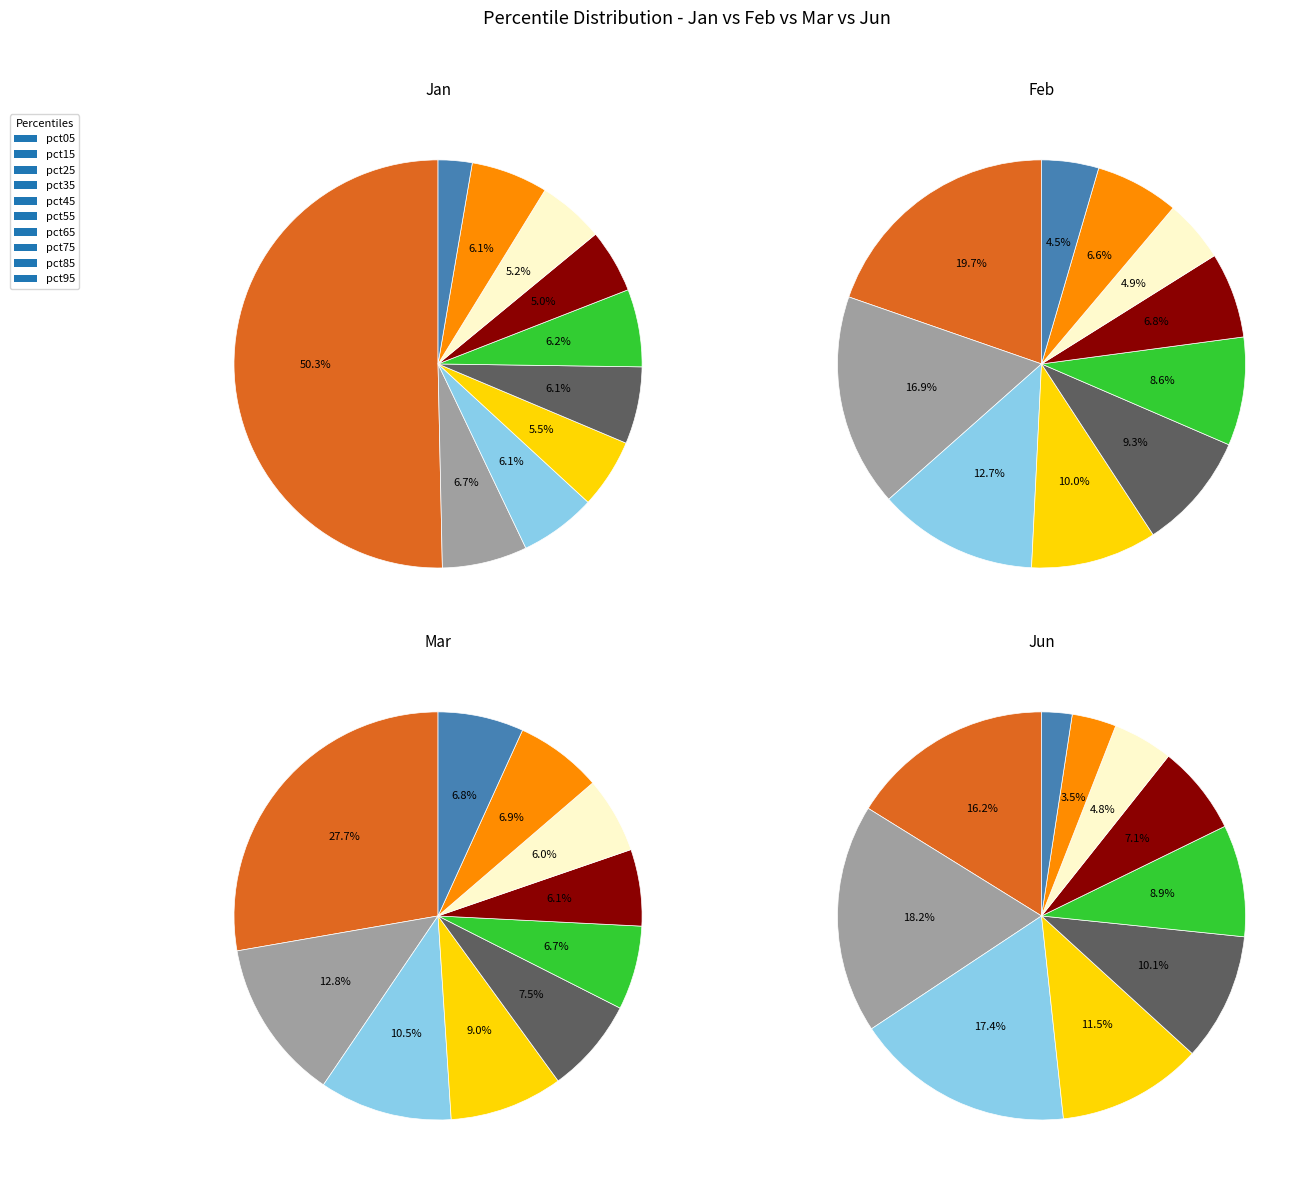

Which series changed the most between pct15 and pct85?

Jun